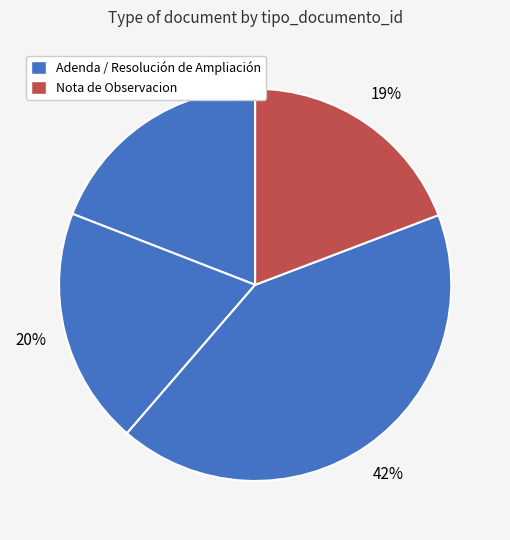

How many segments does this pie chart have?

4